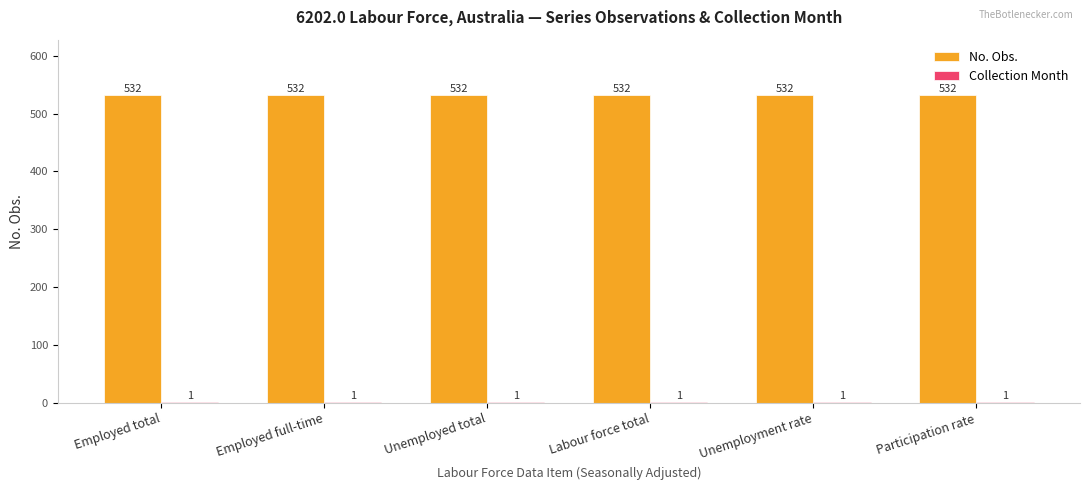

Which series has the largest total across all categories?

No. Obs.